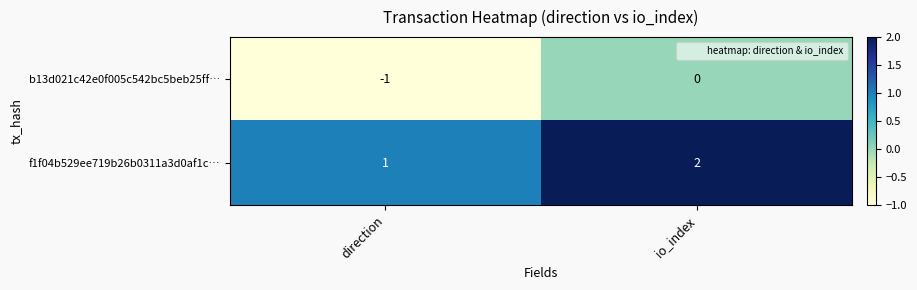

True or false: b13d021c42e0f005c542bc5beb25ff… has a value of 0 at io_index.

True